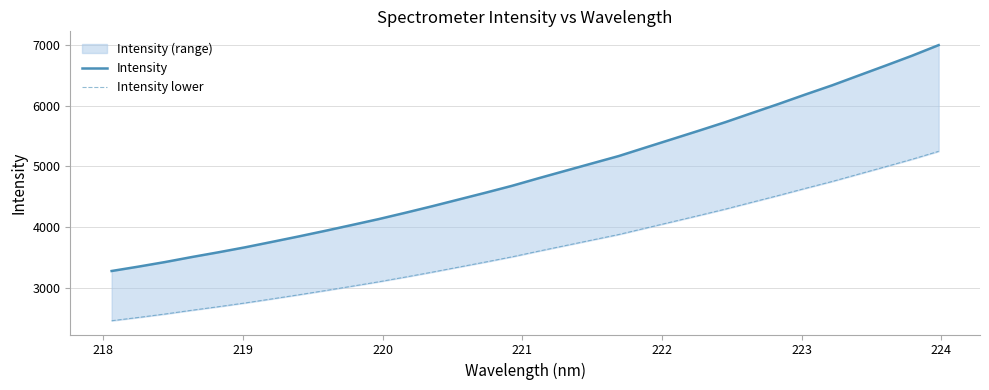

Is the value of Intensity lower at 27 greater than the value of Intensity at 28?

No